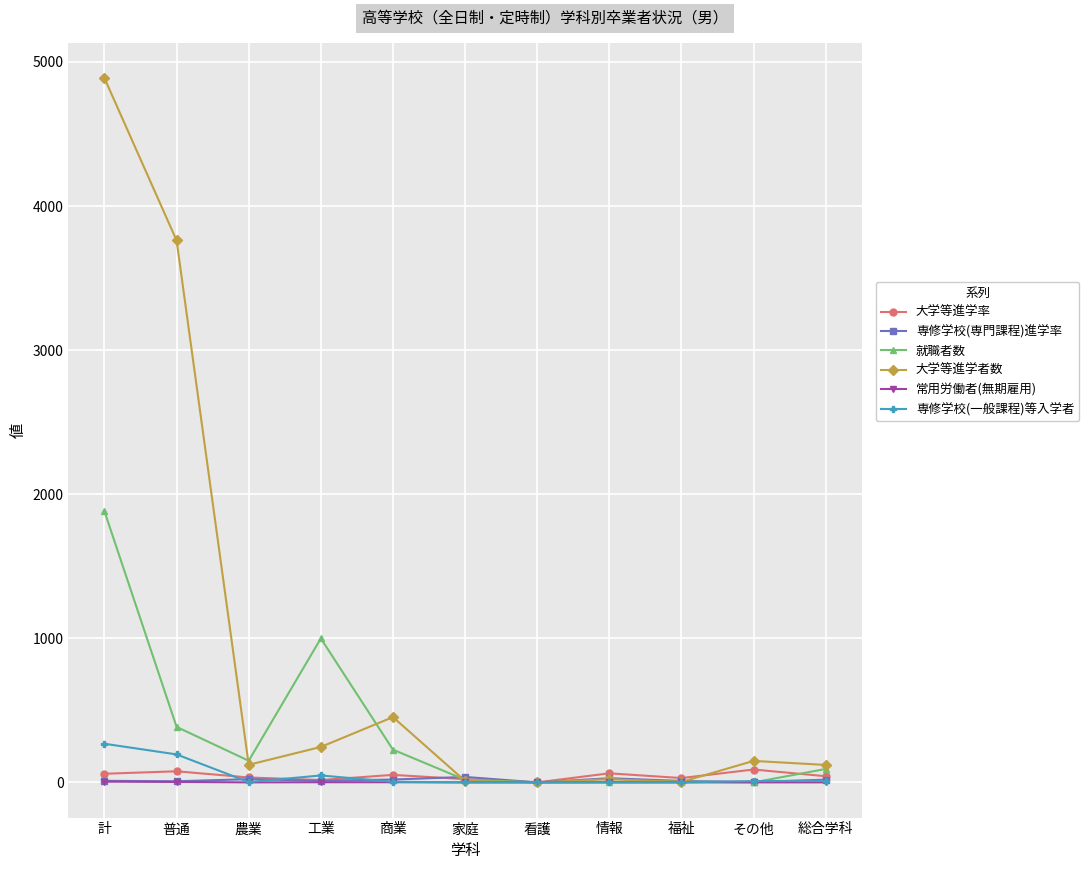

How many data points in 常用労働者(無期雇用) are above 0?

4